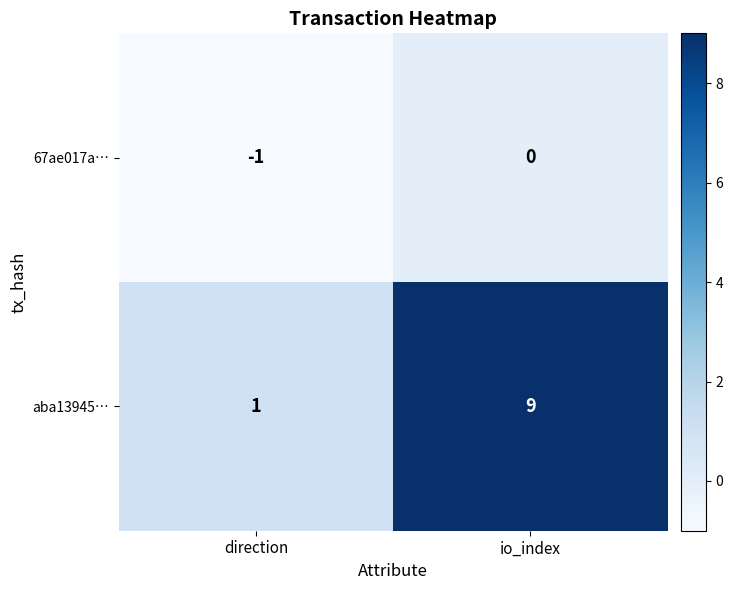

What is the difference between the maximum and minimum values in the aba13945… series?

8